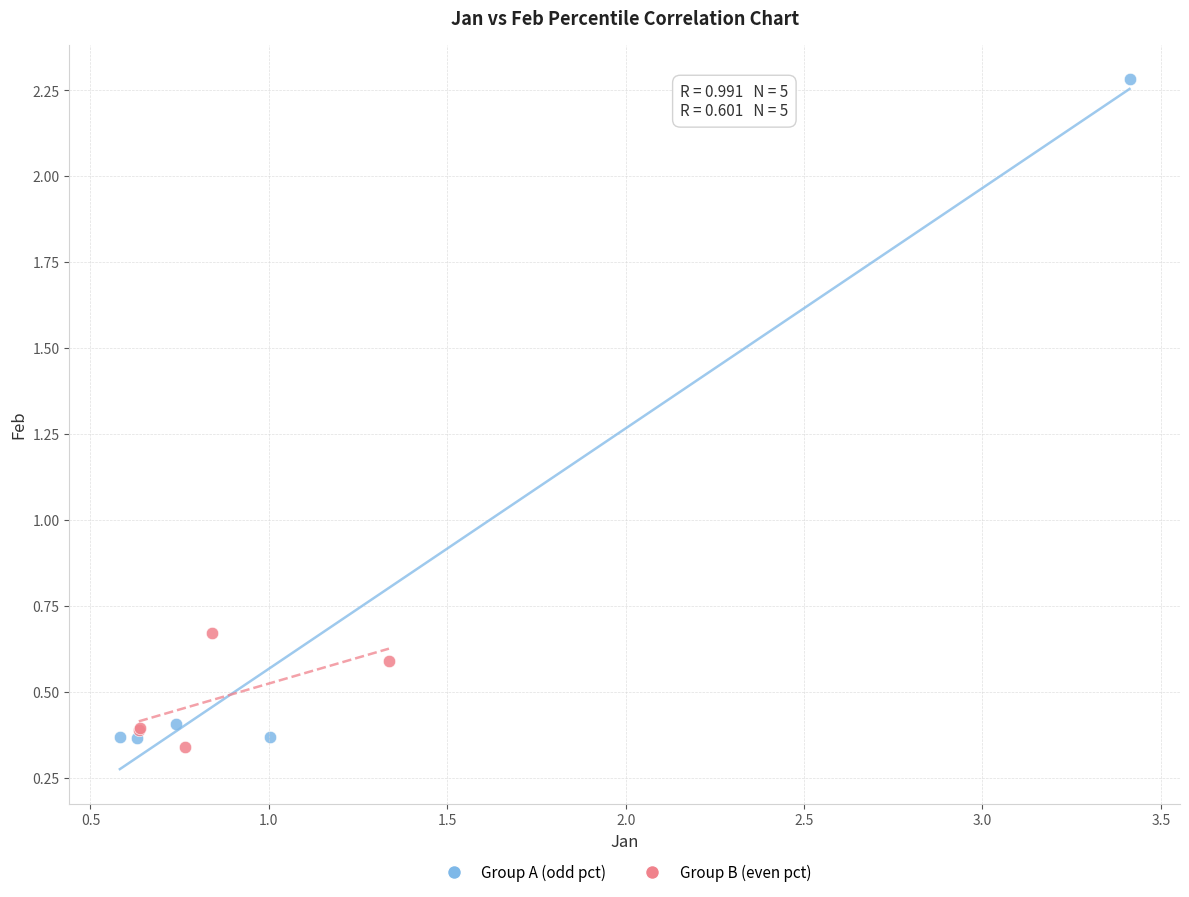

Which series has the largest Y range (max minus min)?

Group A (odd pct)